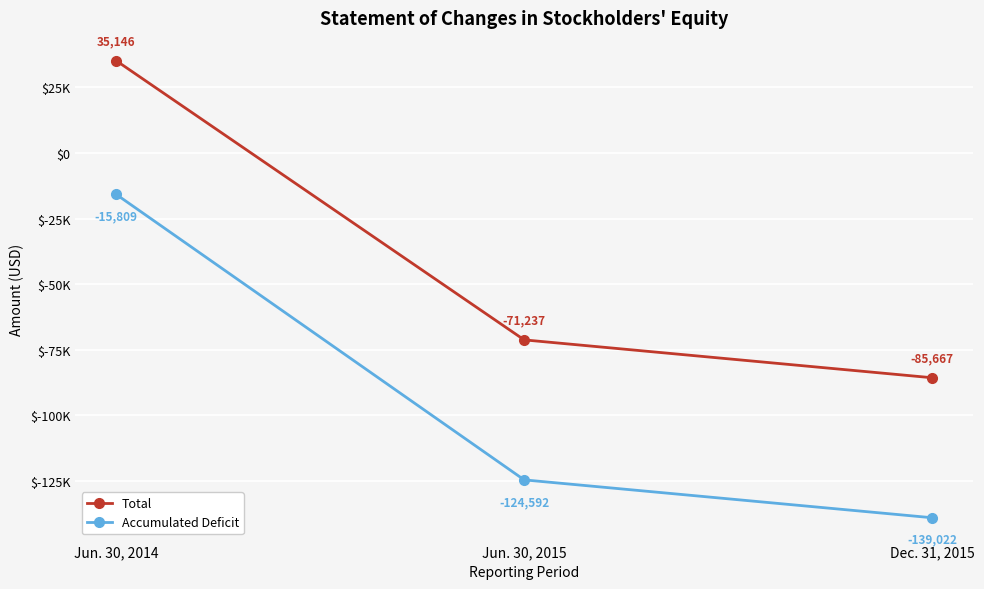

Which series has the largest total across all categories?

Total